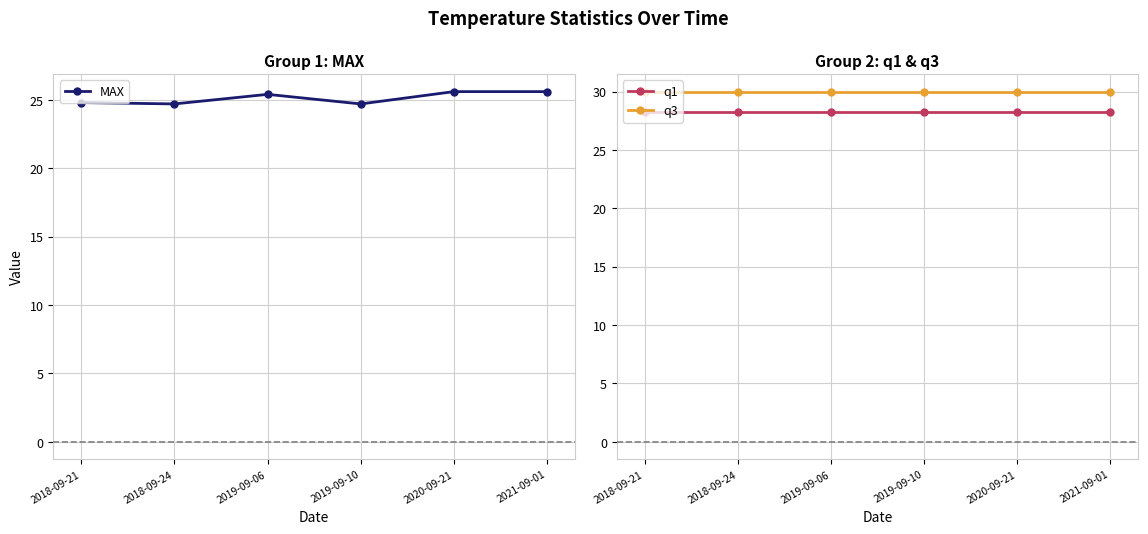

What is the value of the q1 point at the 5th from the left?

28.3